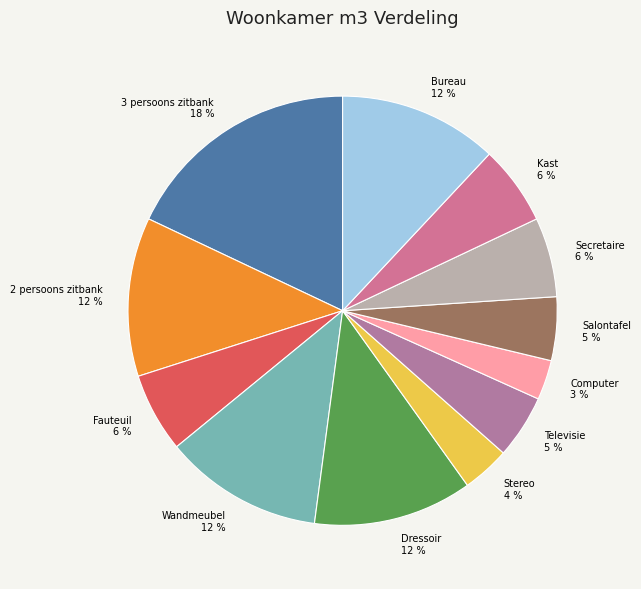

True or false: Televisie accounts for 5% of the total.

True